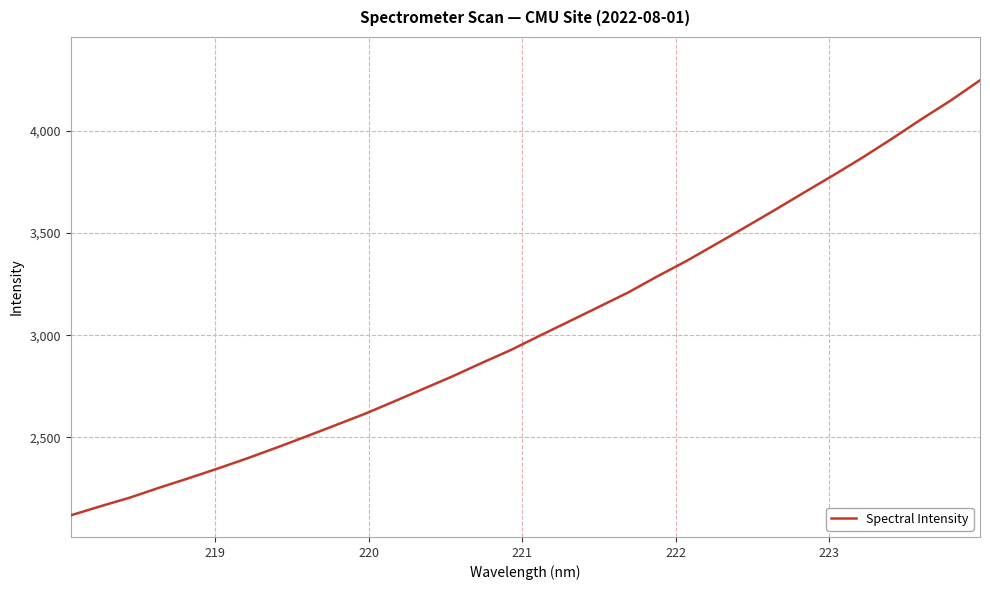

What is the difference between the maximum and minimum values?

2132.3